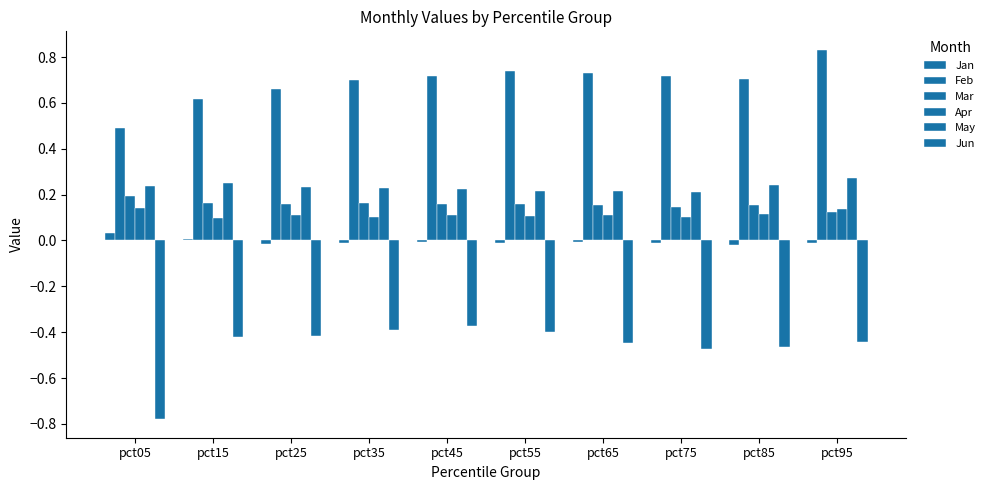

Count the number of categories in the chart.

10